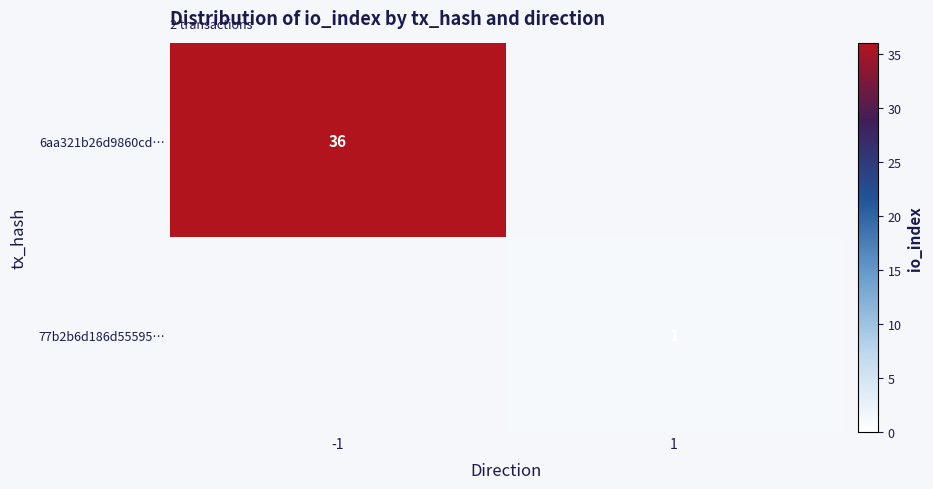

The value of 77b2b6d186d55595… at 1 is 0. True or false?

False